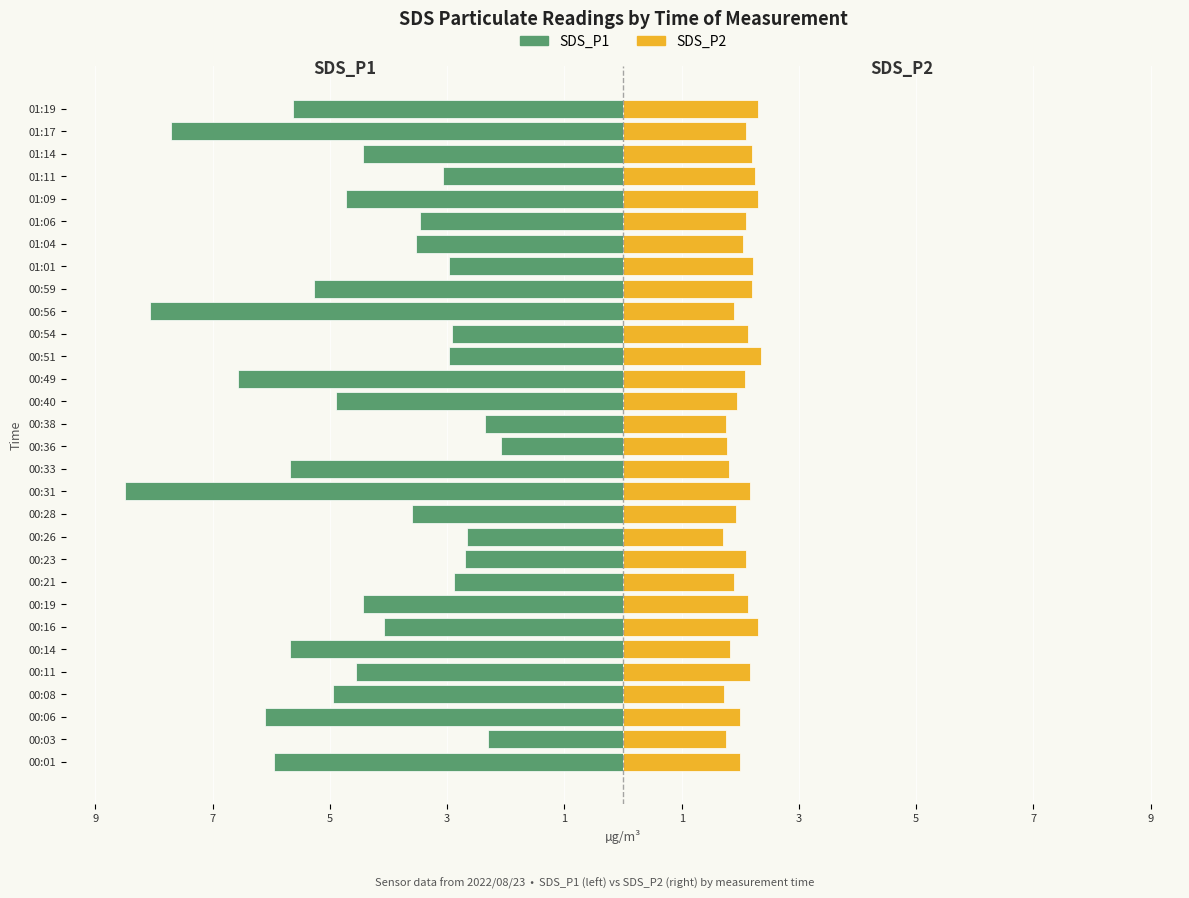

How many distinct data groups are displayed?

2